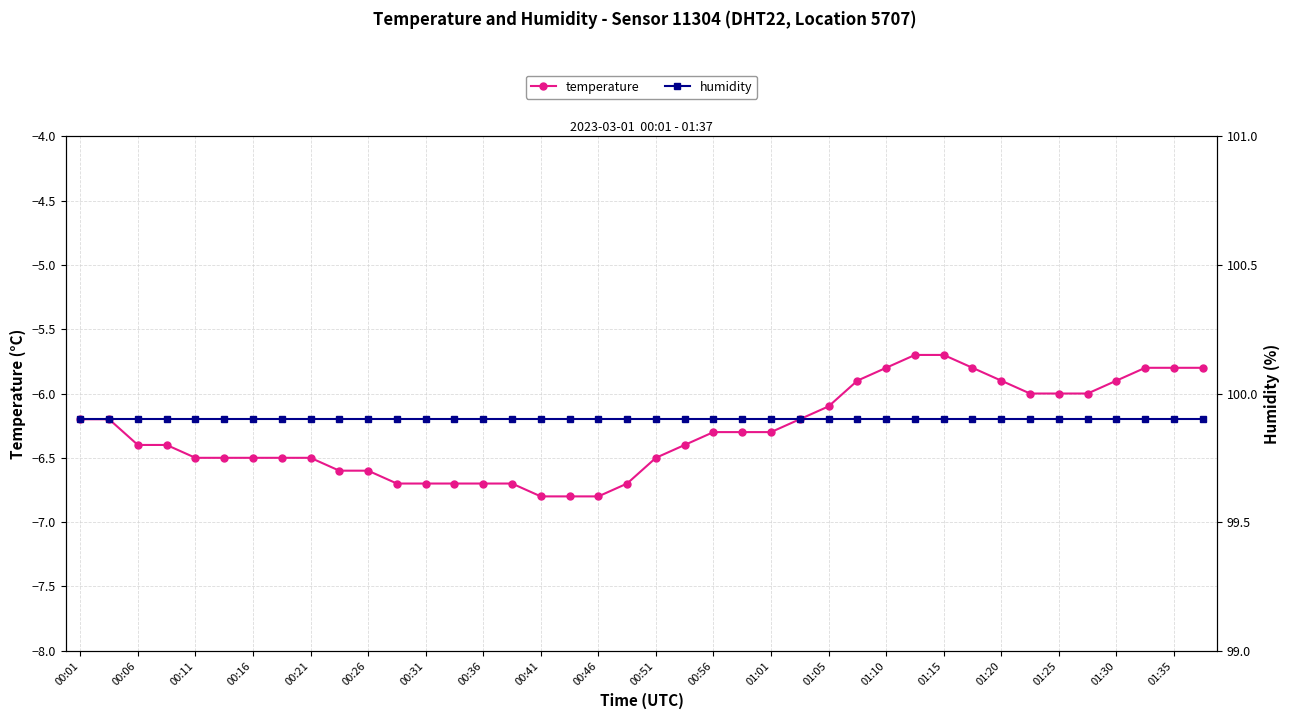

What is the sum of all humidity values?

3996.0